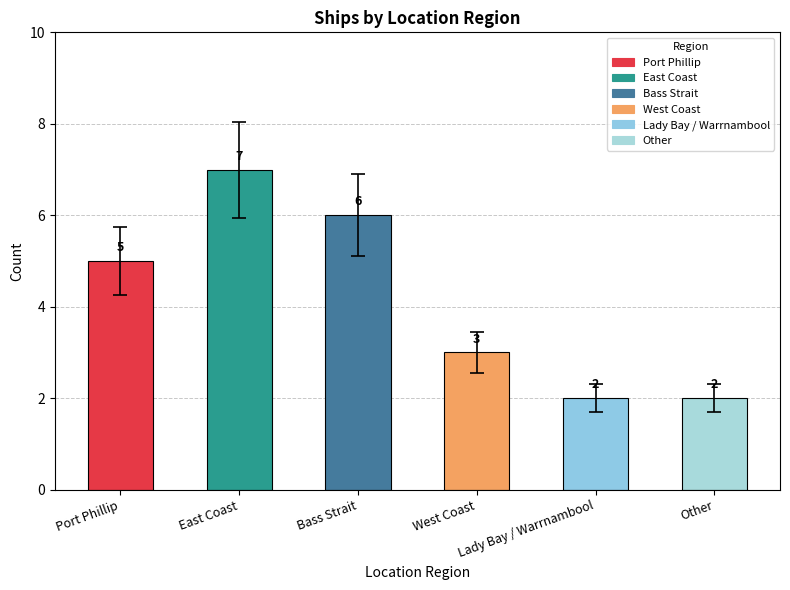

What is the change in value from Port Phillip to Other?

-3